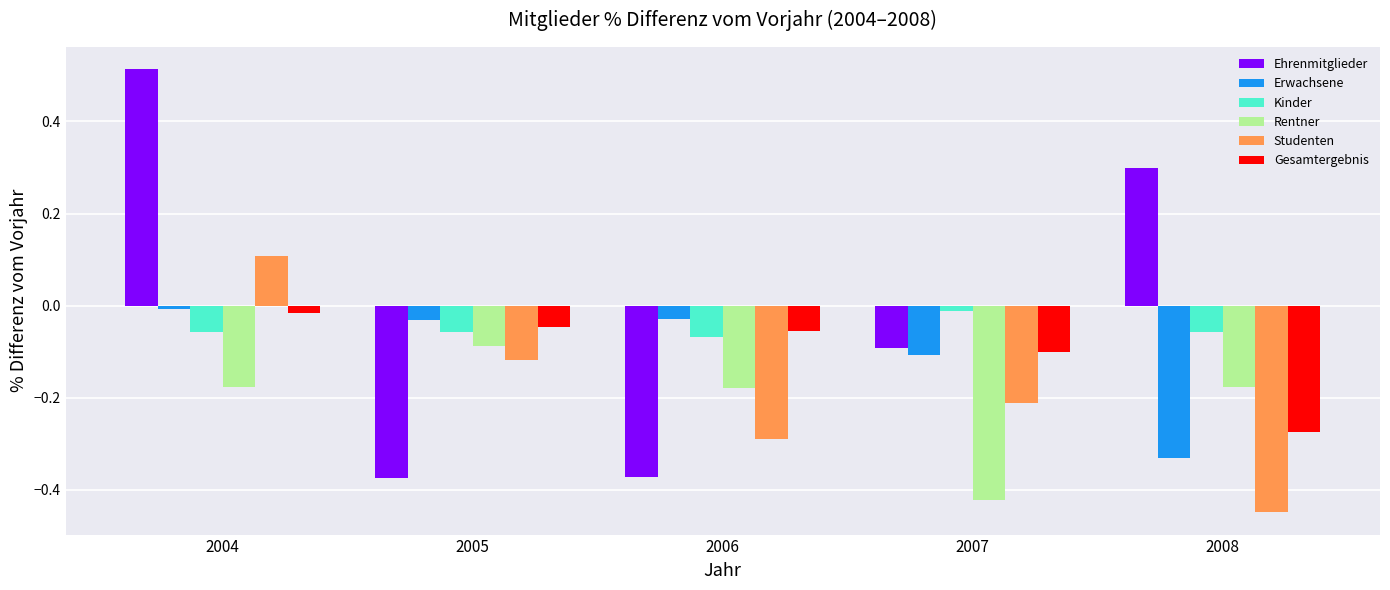

Which series has the widest spread of values?

Ehrenmitglieder